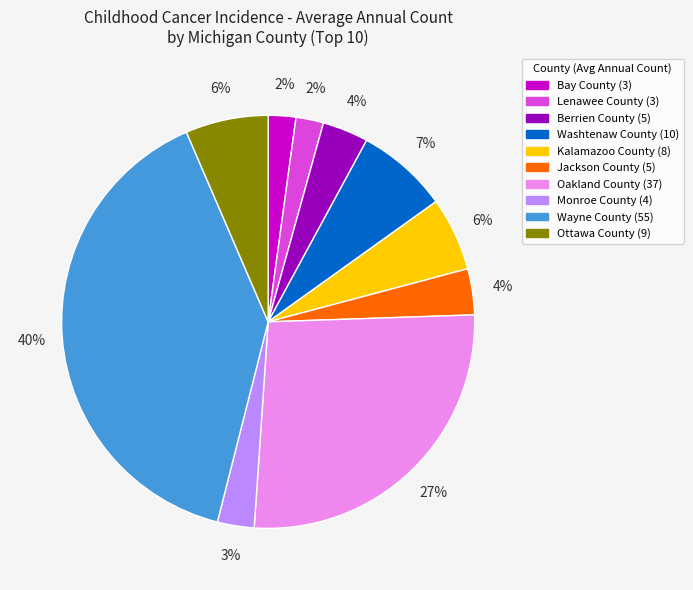

To the nearest percent, what portion does Lenawee County represent?

2%